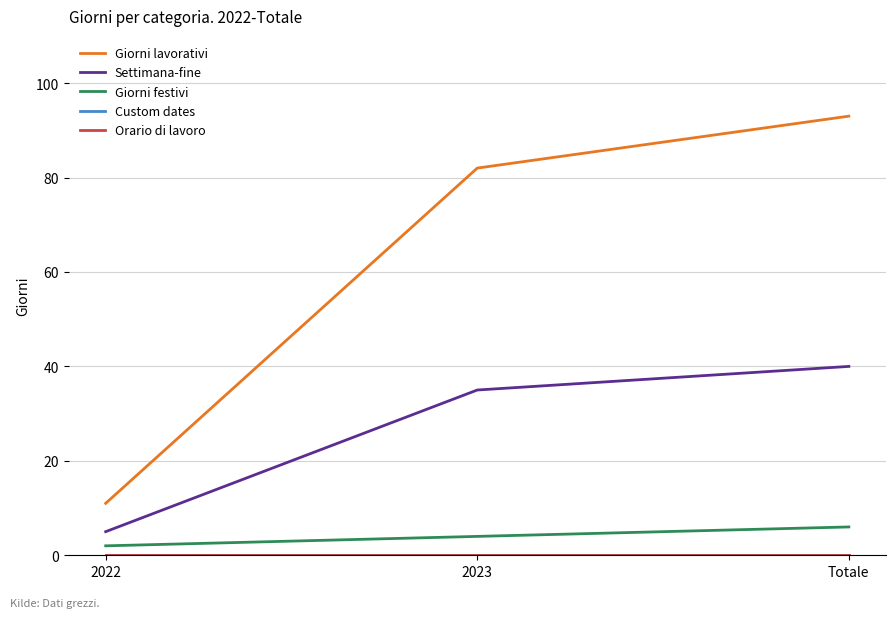

Which series changed the most between 2022 and Totale?

Giorni lavorativi